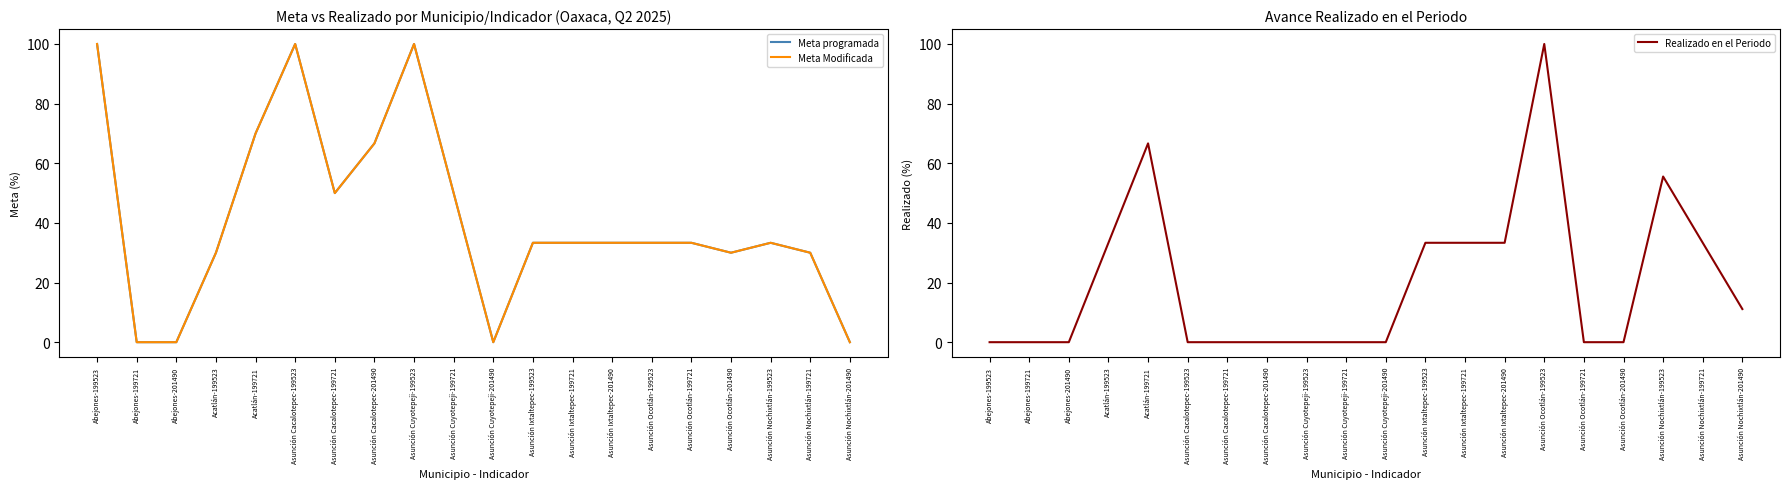

Reading right to left, list all the values displayed in this chart.

Meta programada: Asunción Nochixtlán-201490=0.0	Asunción Nochixtlán-199721=30.0	Asunción Nochixtlán-199523=33.3	Asunción Ocotlán-201490=30.0	Asunción Ocotlán-199721=33.3	Asunción Ocotlán-199523=33.3	Asunción Ixtaltepec-201490=33.3	Asunción Ixtaltepec-199721=33.3	Asunción Ixtaltepec-199523=33.3	Asunción Cuyotepeji-201490=0.0	Asunción Cuyotepeji-199721=50.0	Asunción Cuyotepeji-199523=100.0	Asunción Cacalotepec-201490=66.7	Asunción Cacalotepec-199721=50.0	Asunción Cacalotepec-199523=100.0	Acatlán-199721=70.0	Acatlán-199523=30.0	Abejones-201490=0.0	Abejones-199721=0.0	Abejones-199523=100.0
Meta Modificada: Asunción Nochixtlán-201490=0.0	Asunción Nochixtlán-199721=30.0	Asunción Nochixtlán-199523=33.3	Asunción Ocotlán-201490=30.0	Asunción Ocotlán-199721=33.3	Asunción Ocotlán-199523=33.3	Asunción Ixtaltepec-201490=33.3	Asunción Ixtaltepec-199721=33.3	Asunción Ixtaltepec-199523=33.3	Asunción Cuyotepeji-201490=0.0	Asunción Cuyotepeji-199721=50.0	Asunción Cuyotepeji-199523=100.0	Asunción Cacalotepec-201490=66.7	Asunción Cacalotepec-199721=50.0	Asunción Cacalotepec-199523=100.0	Acatlán-199721=70.0	Acatlán-199523=30.0	Abejones-201490=0.0	Abejones-199721=0.0	Abejones-199523=100.0
Realizado en el Periodo: Asunción Nochixtlán-201490=11.1	Asunción Nochixtlán-199721=33.3	Asunción Nochixtlán-199523=55.6	Asunción Ocotlán-201490=0.0	Asunción Ocotlán-199721=0.0	Asunción Ocotlán-199523=100.0	Asunción Ixtaltepec-201490=33.3	Asunción Ixtaltepec-199721=33.3	Asunción Ixtaltepec-199523=33.3	Asunción Cuyotepeji-201490=0.0	Asunción Cuyotepeji-199721=0.0	Asunción Cuyotepeji-199523=0.0	Asunción Cacalotepec-201490=0.0	Asunción Cacalotepec-199721=0.0	Asunción Cacalotepec-199523=0.0	Acatlán-199721=66.7	Acatlán-199523=33.3	Abejones-201490=0.0	Abejones-199721=0.0	Abejones-199523=0.0